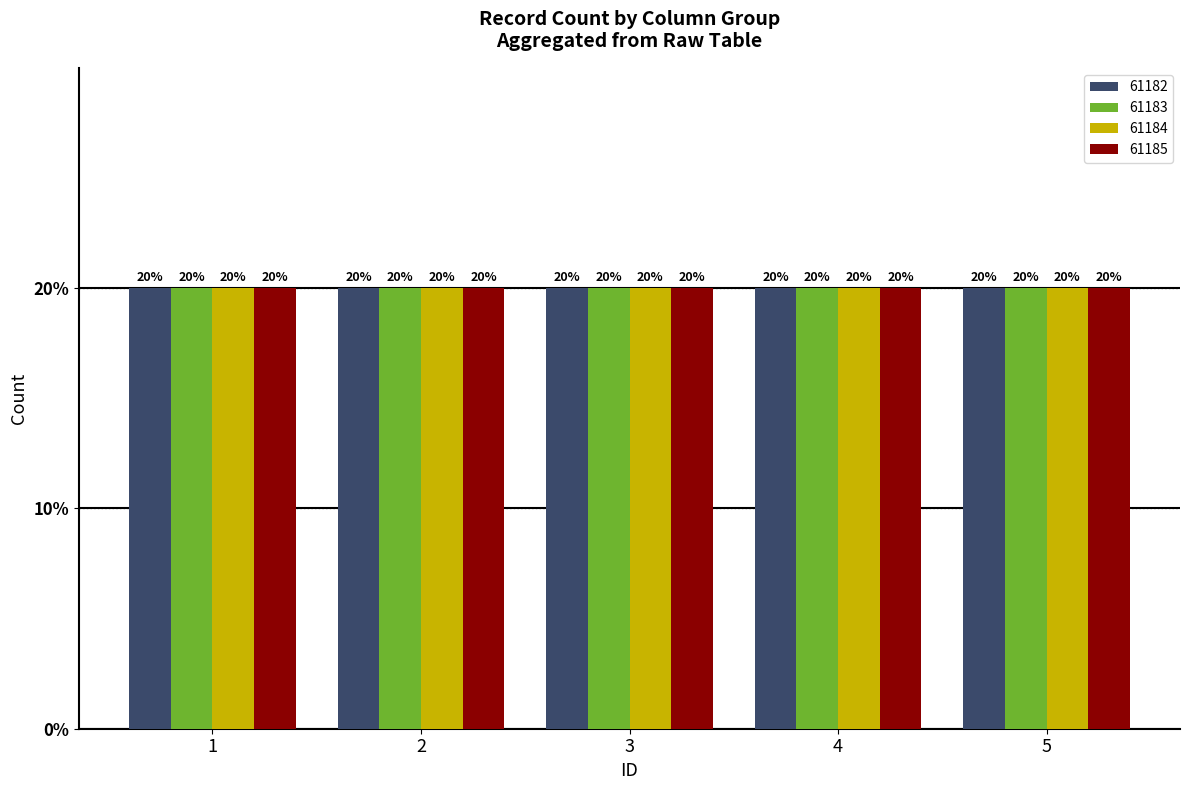

At which label is 61184 closest to 1?

1